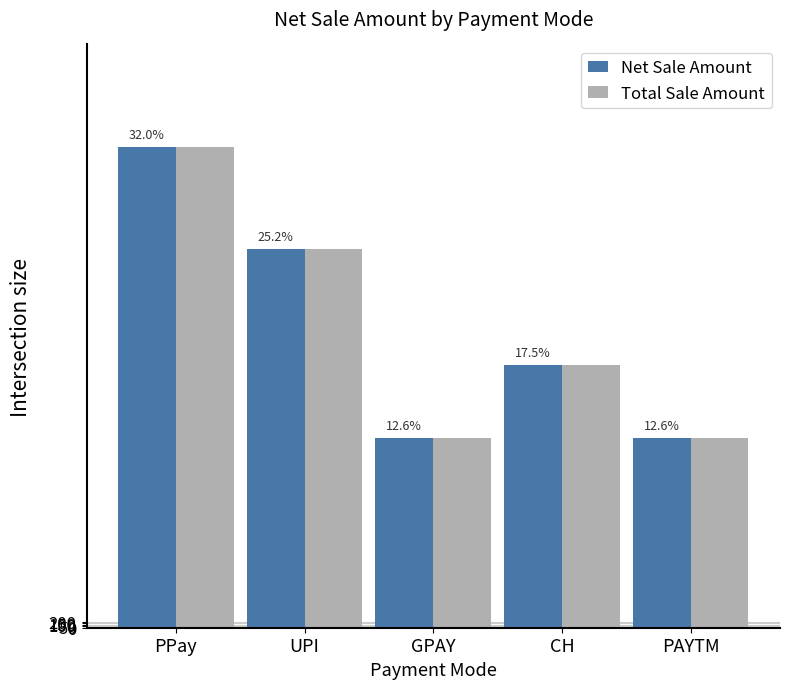

Between PPay and CH, which series saw the biggest shift?

Net Sale Amount